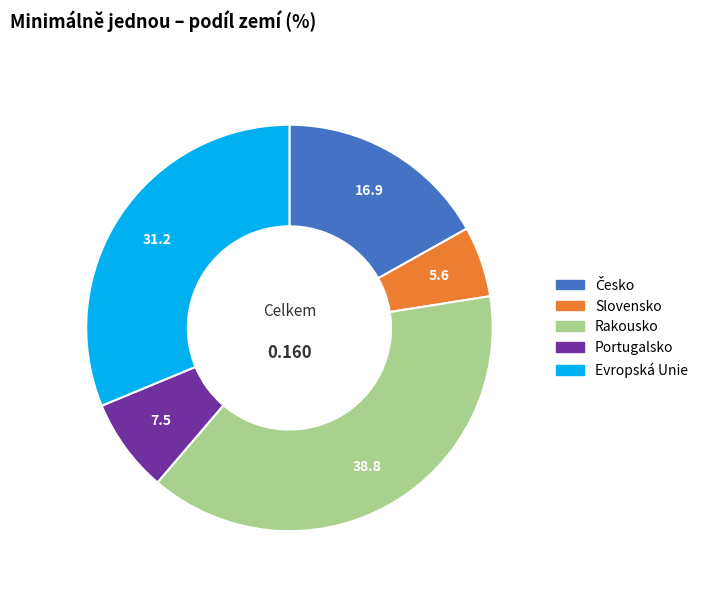

Which has a higher value, Portugalsko or Rakousko?

Rakousko